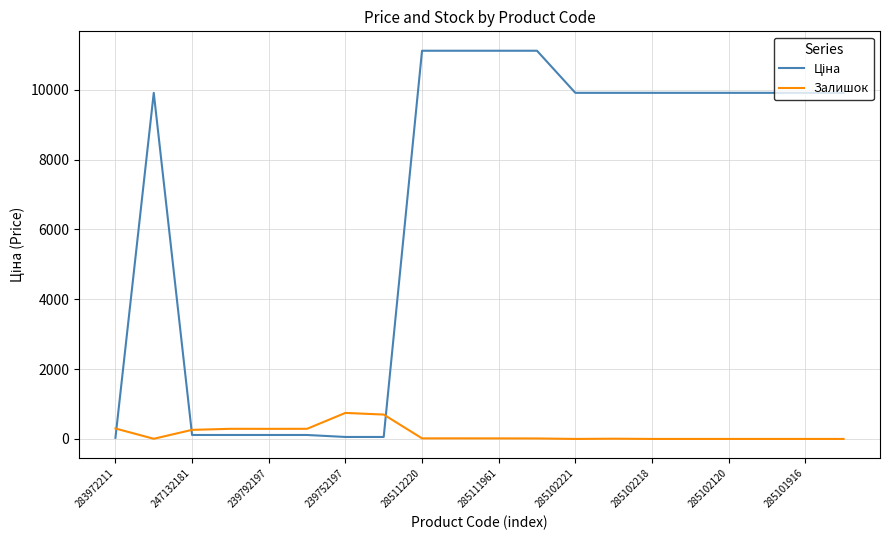

What is the maximum value shown in the chart?

11113.6